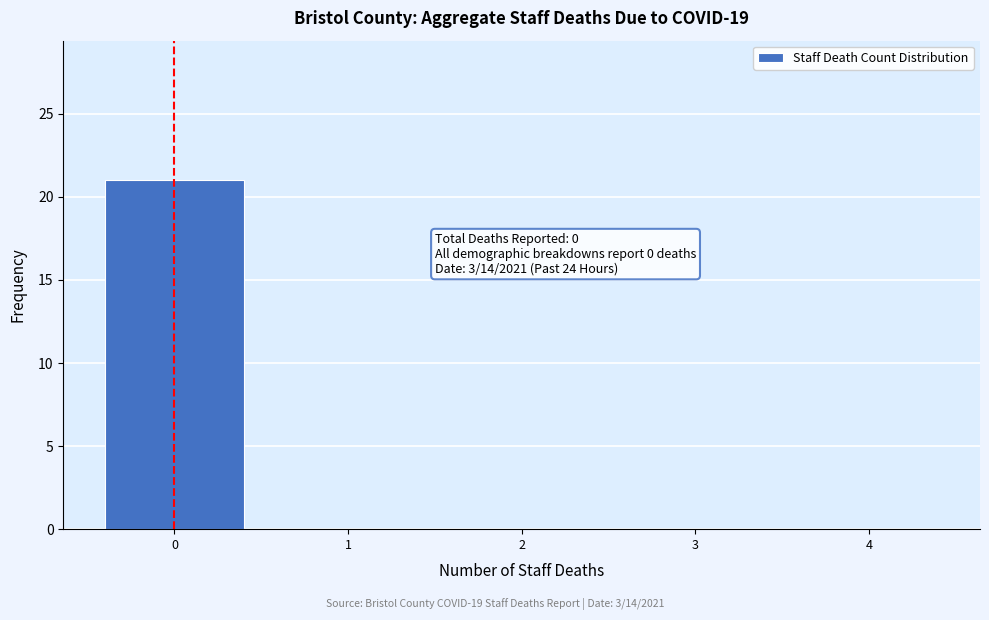

Reading left to right, what are all the values shown in this chart?

0=21	1=0	2=0	3=0	4=0